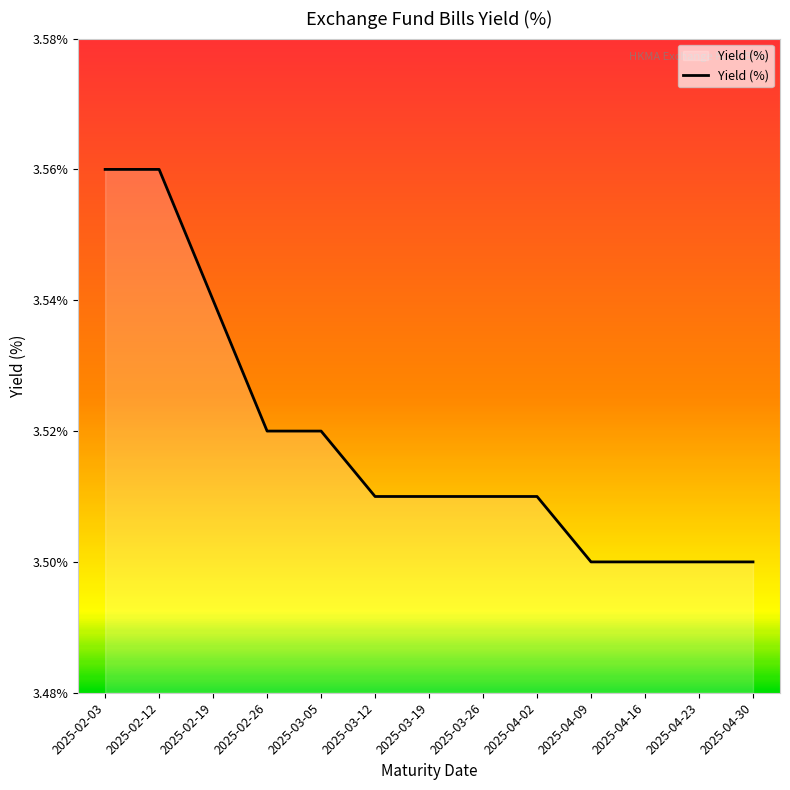

Which has a higher value, 2025-03-05 or 2025-04-30?

2025-03-05